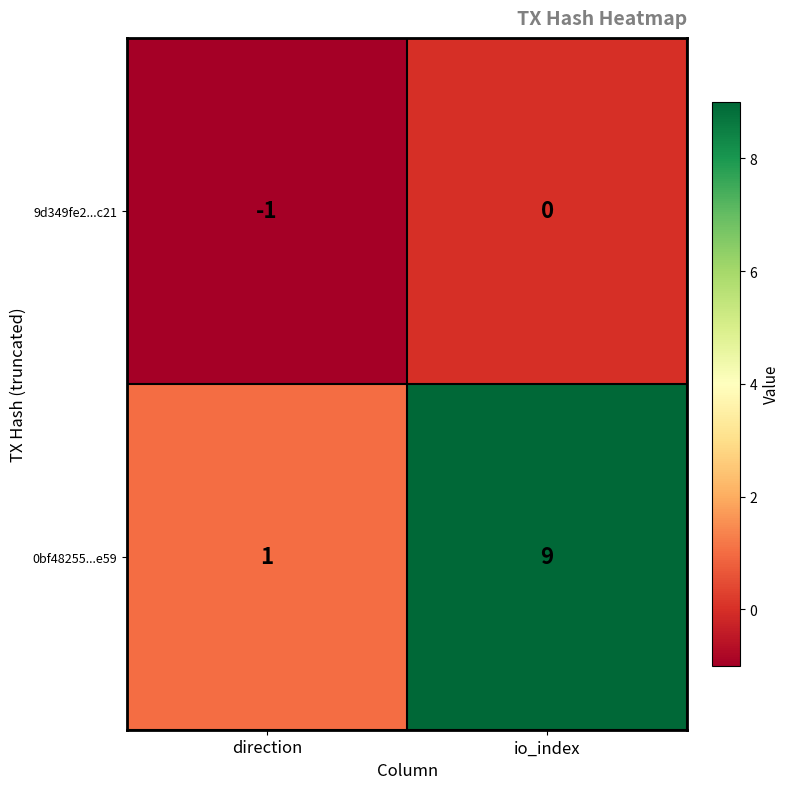

True or false: 0bf48255...e59 has a value of 9 at io_index.

True